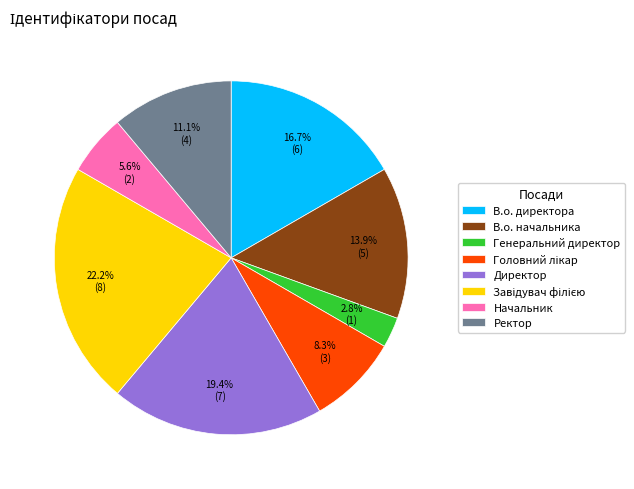

What percentage is NOT represented by Генеральний директор?

97.2%